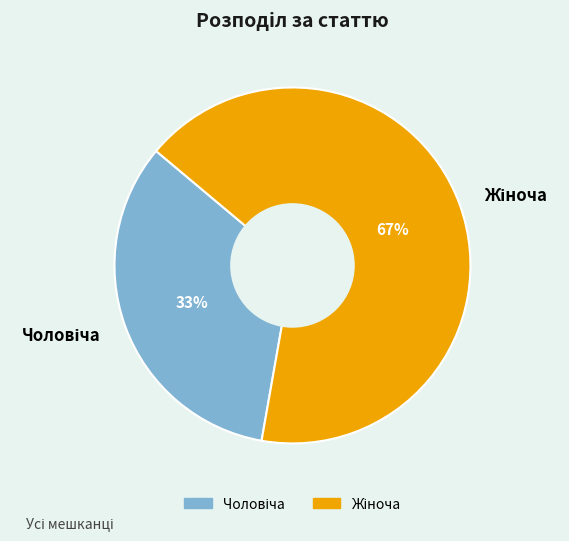

Is there a majority slice in this chart?

Yes